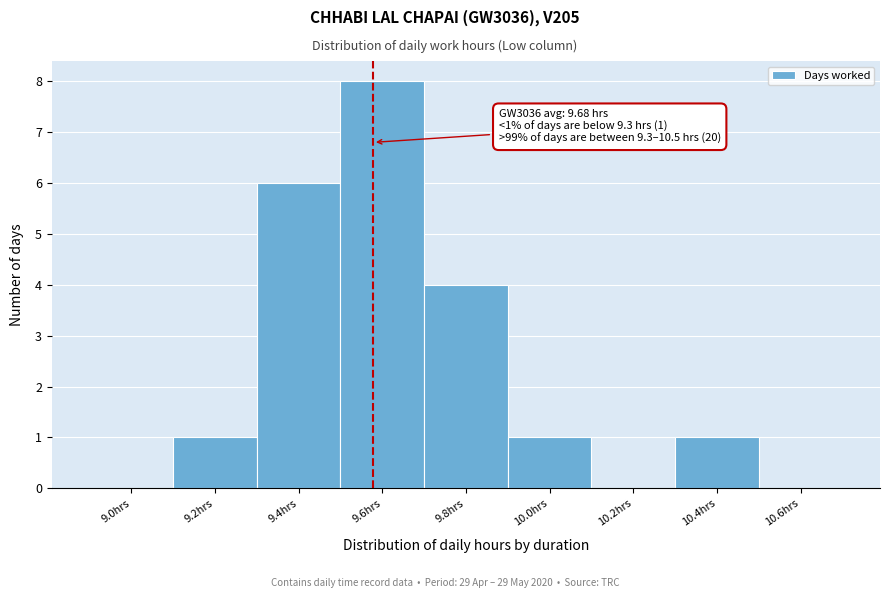

Reading left to right, what are all the values shown in this chart?

9.0hrs=0	9.2hrs=1	9.4hrs=6	9.6hrs=8	9.8hrs=4	10.0hrs=1	10.2hrs=0	10.4hrs=1	10.6hrs=0